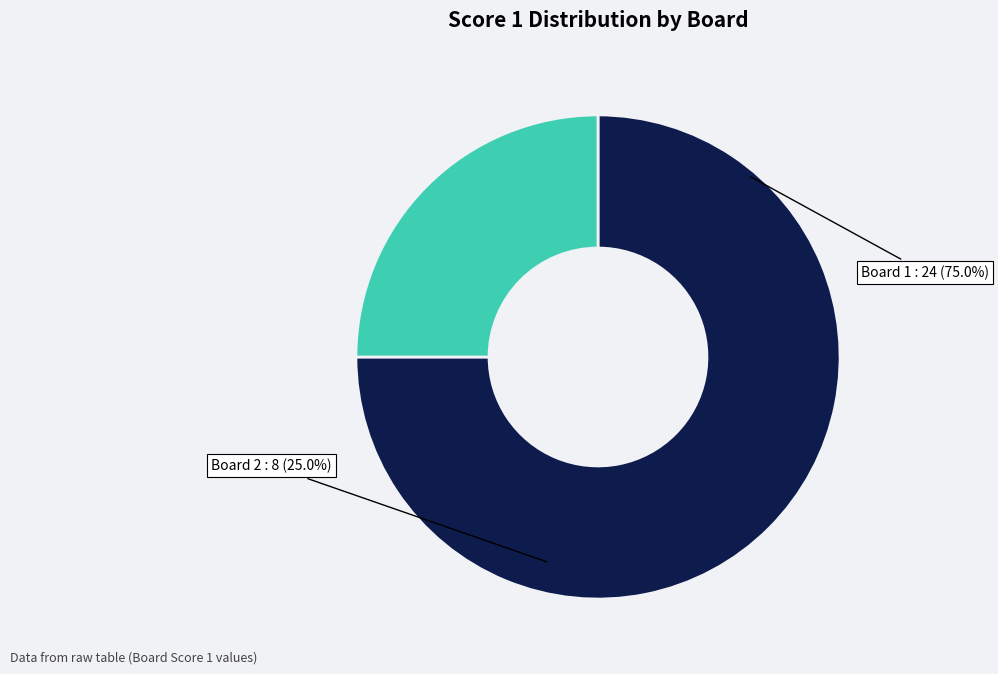

To the nearest percent, what percentage of the pie is 1?

75%